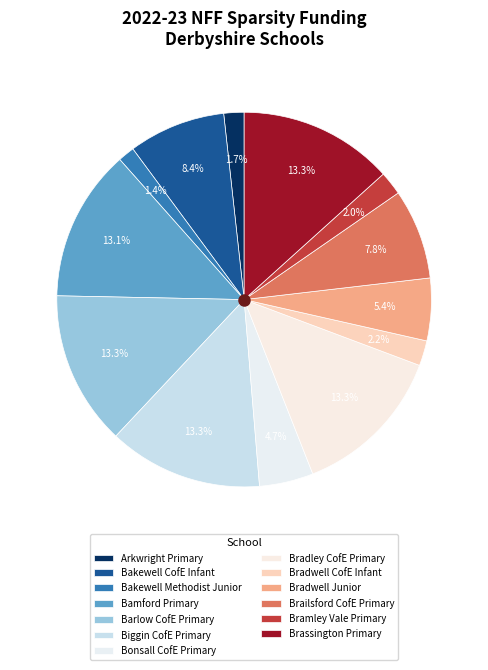

Is Arkwright Primary the majority of the pie?

No